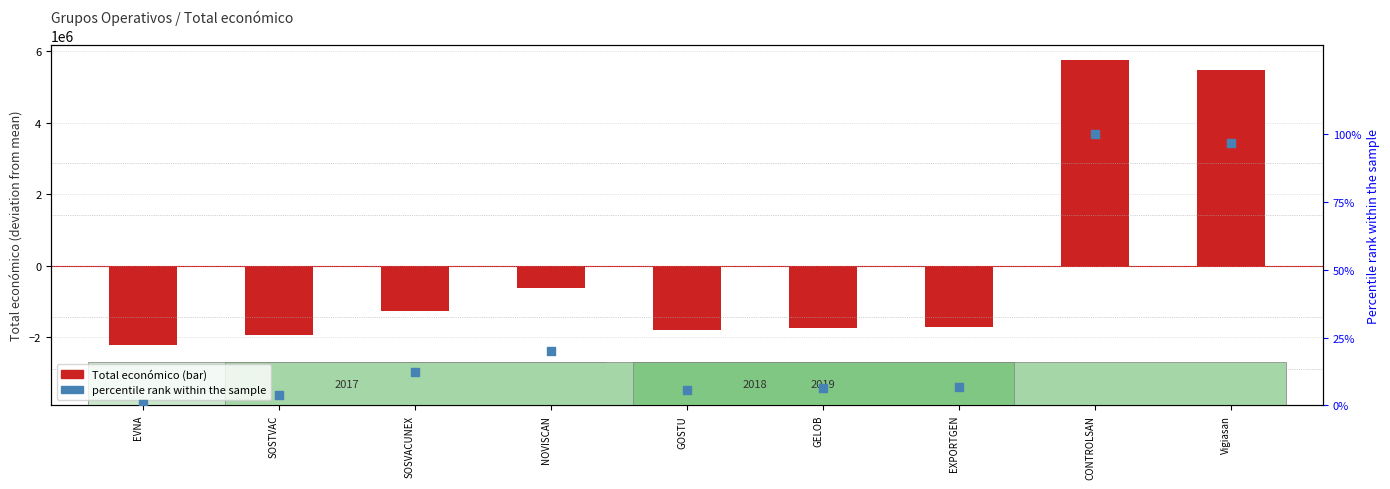

Which series contains the lowest Y value?

Total económico (centered)